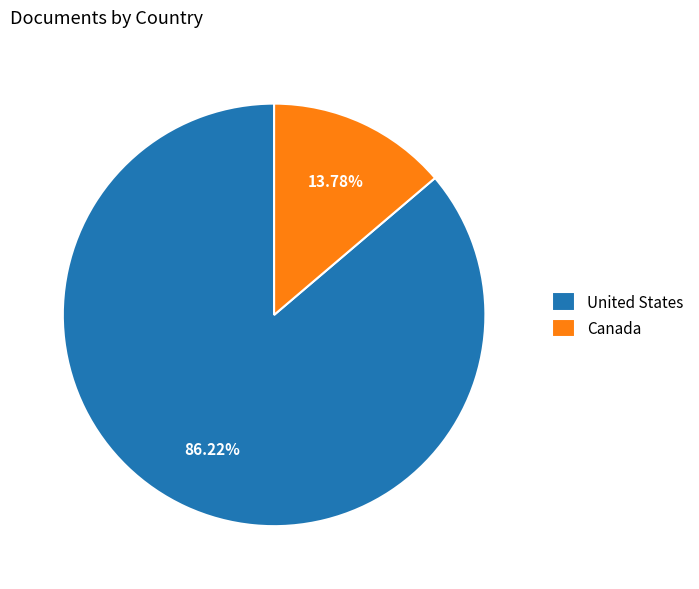

To the nearest percent, what portion does United States represent?

86%